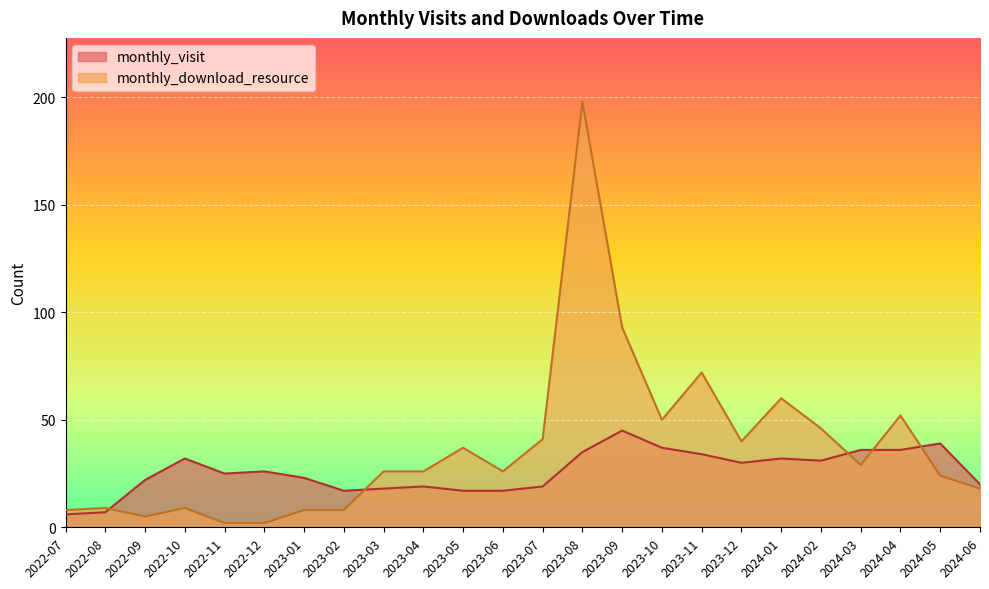

What is the difference between the maximum and minimum values in the monthly_download_resource series?

196